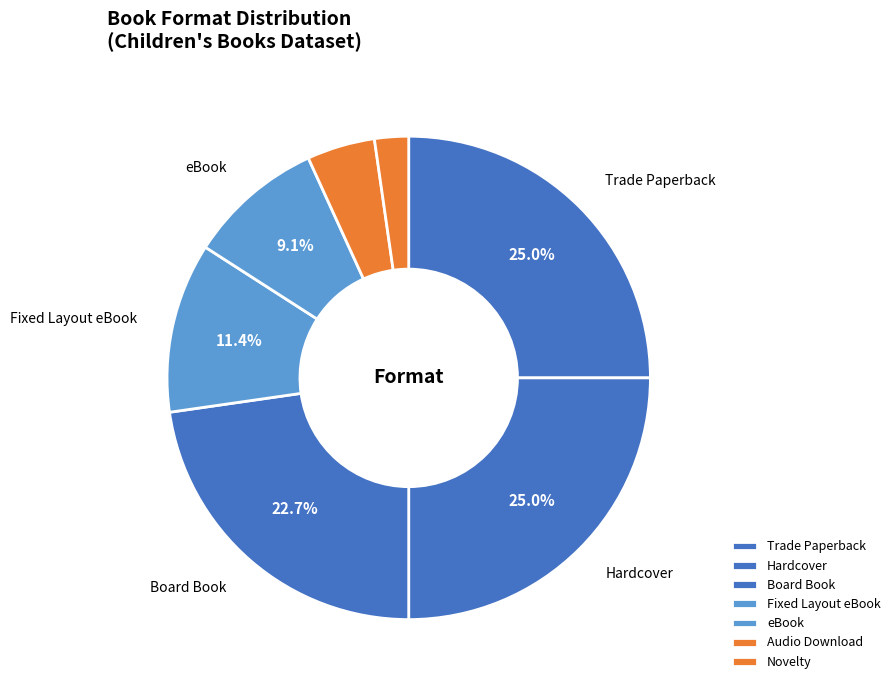

Approximately how many times larger is the value at Audio Download compared to Board Book?

0.2